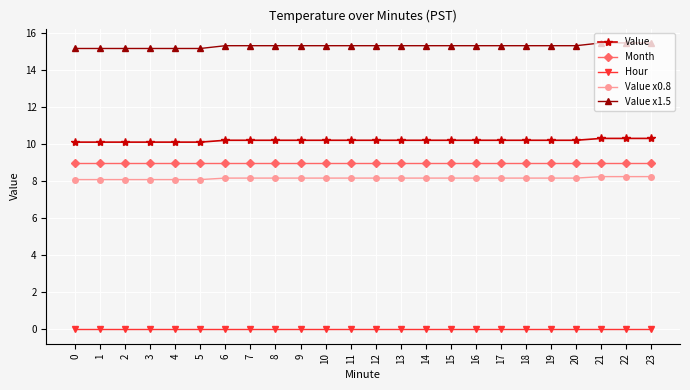

True or false: Value x0.8 and Month intersect in this chart.

False